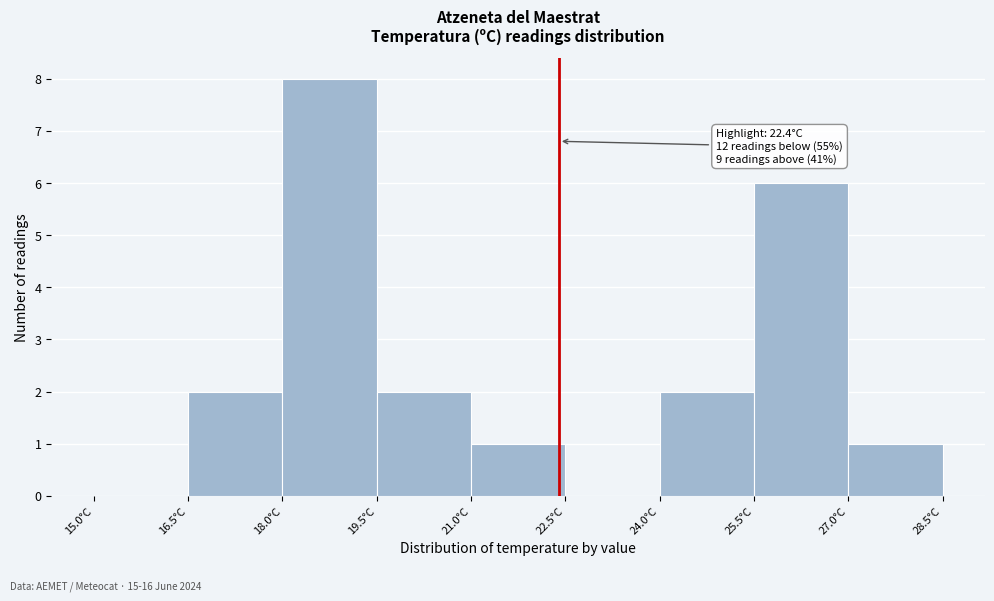

Which range on the x-axis has the tallest bar?

18.0 to 19.5